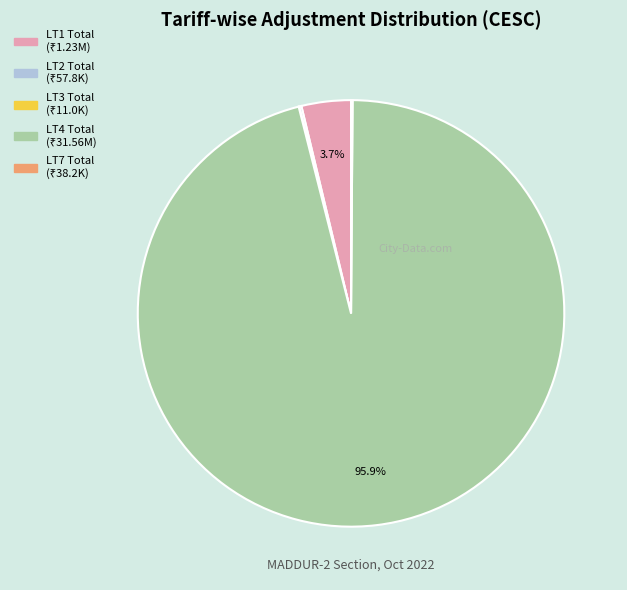

Which category has the biggest portion of the pie?

LT4 Total